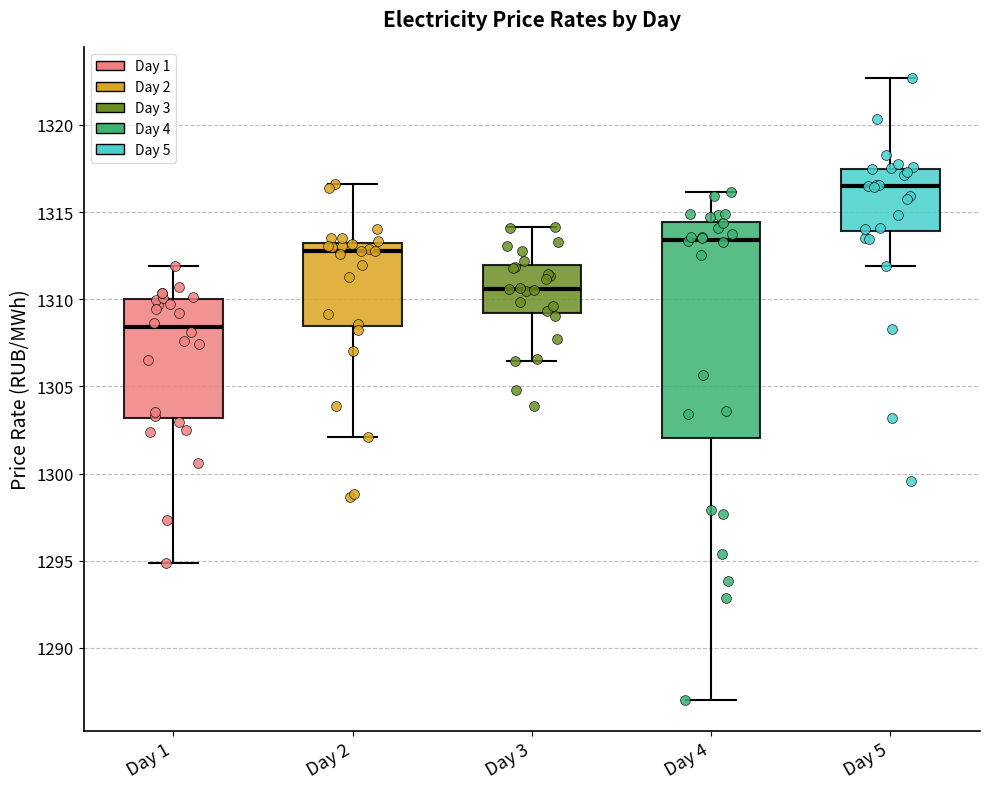

Reading left to right, read every box against the y-axis: the position of its median line, the range the box covers, and the ends of its whiskers. The values are not printed on the chart, so give them approximately, as read against the axis.

Day 1: median 1308.5, box 1303.0 to 1310.0, whiskers 1295.0 to 1312.0
Day 2: median 1313.0 (just below the box's upper edge), box 1308.5 to 1313.0, whiskers 1302.0 to 1316.5
Day 3: median 1310.5, box 1309.0 to 1312.0, whiskers 1306.5 to 1314.0
Day 4: median 1313.5, box 1302.0 to 1314.5, whiskers 1287.0 to 1316.0
Day 5: median 1316.5, box 1314.0 to 1317.5, whiskers 1312.0 to 1322.5